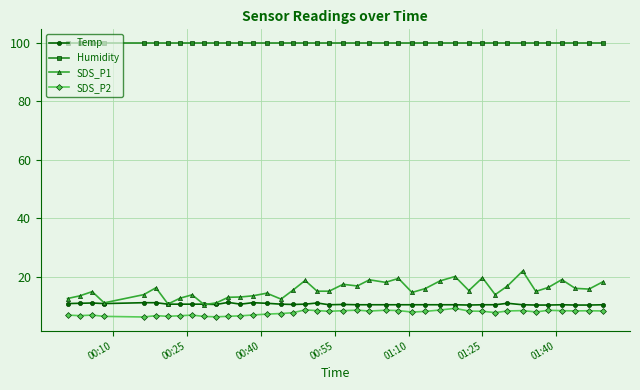

Which series has the largest total across all categories?

Humidity